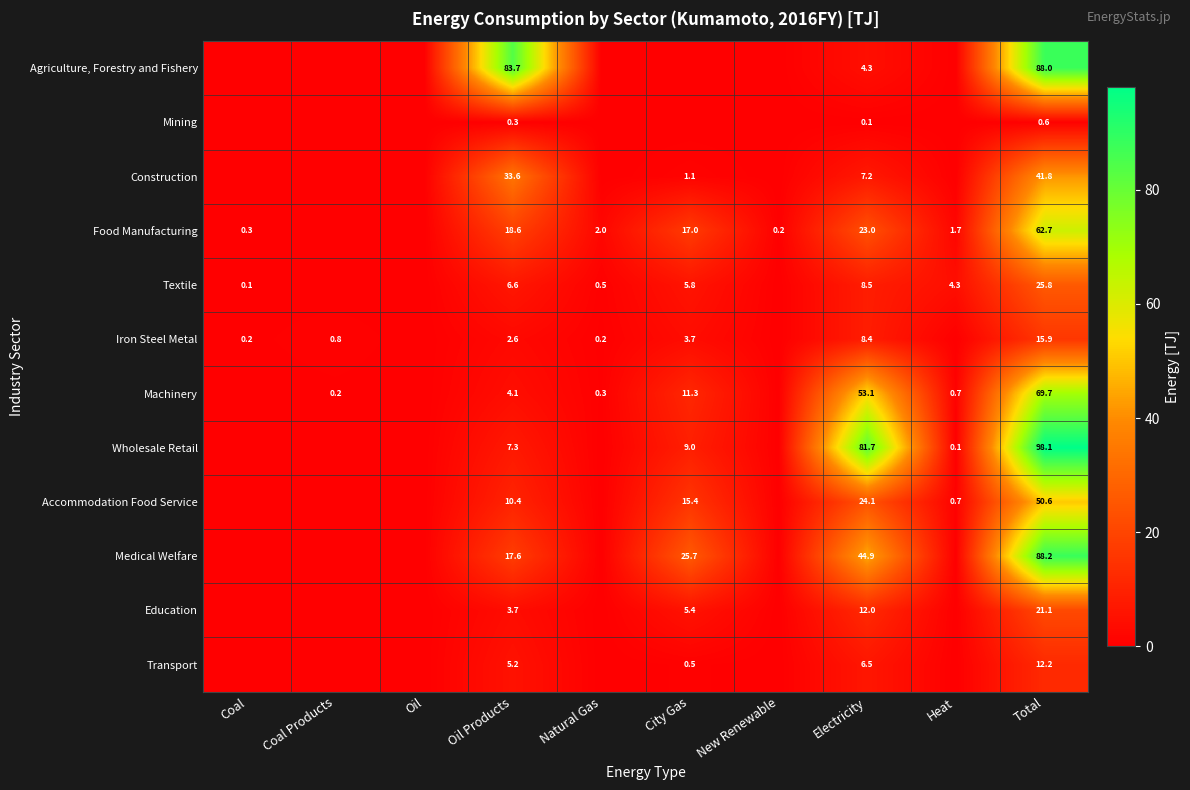

What is the difference between the Food Manufacturing values at Natural Gas and Electricity?

21.0